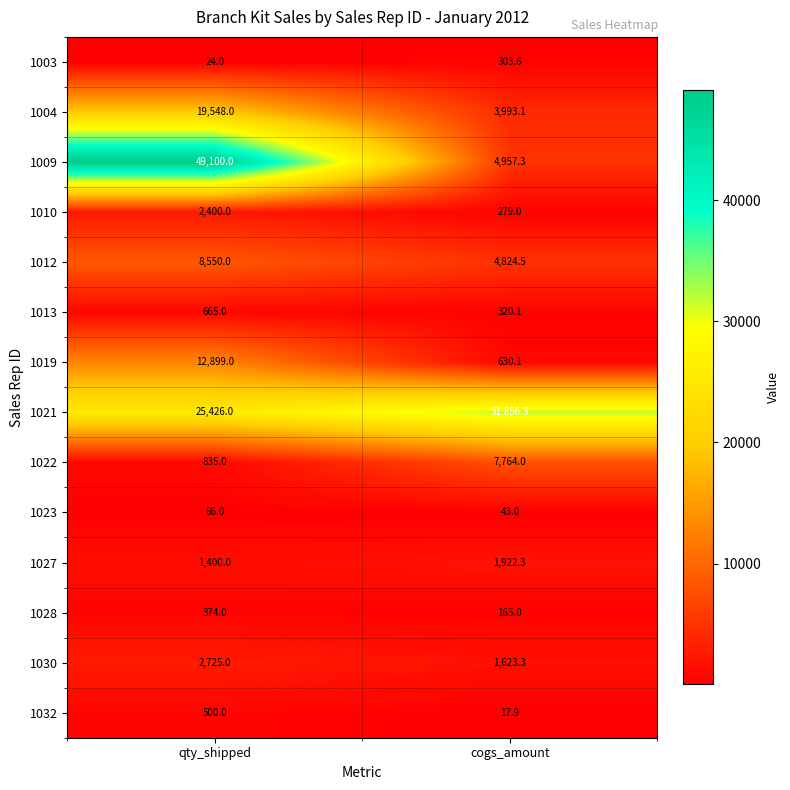

Reading left to right, list all the values displayed in this chart.

1003: qty_shipped=24.0	cogs_amount=303.6
1004: qty_shipped=19548.0	cogs_amount=3993.1
1009: qty_shipped=49100.0	cogs_amount=4957.3
1010: qty_shipped=2400.0	cogs_amount=279.0
1012: qty_shipped=8550.0	cogs_amount=4824.5
1013: qty_shipped=665.0	cogs_amount=320.1
1019: qty_shipped=12899.0	cogs_amount=630.1
1021: qty_shipped=25426.0	cogs_amount=31856.3
1022: qty_shipped=835.0	cogs_amount=7764.0
1023: qty_shipped=66.0	cogs_amount=43.0
1027: qty_shipped=1400.0	cogs_amount=1922.3
1028: qty_shipped=374.0	cogs_amount=165.0
1030: qty_shipped=2725.0	cogs_amount=1623.3
1032: qty_shipped=500.0	cogs_amount=17.9